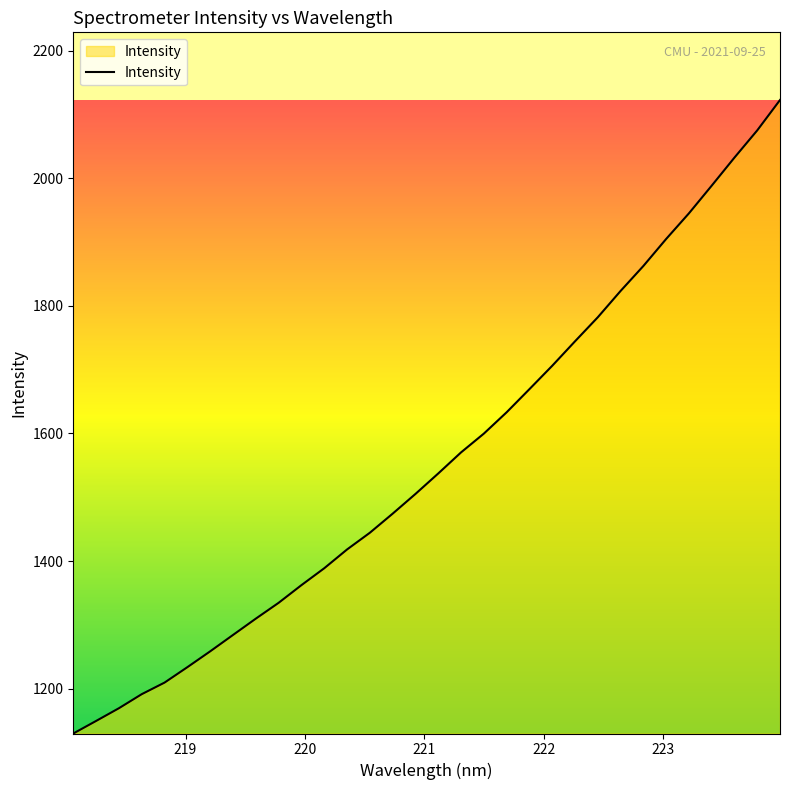

True or false: the data has more than 2 interior local peaks.

False